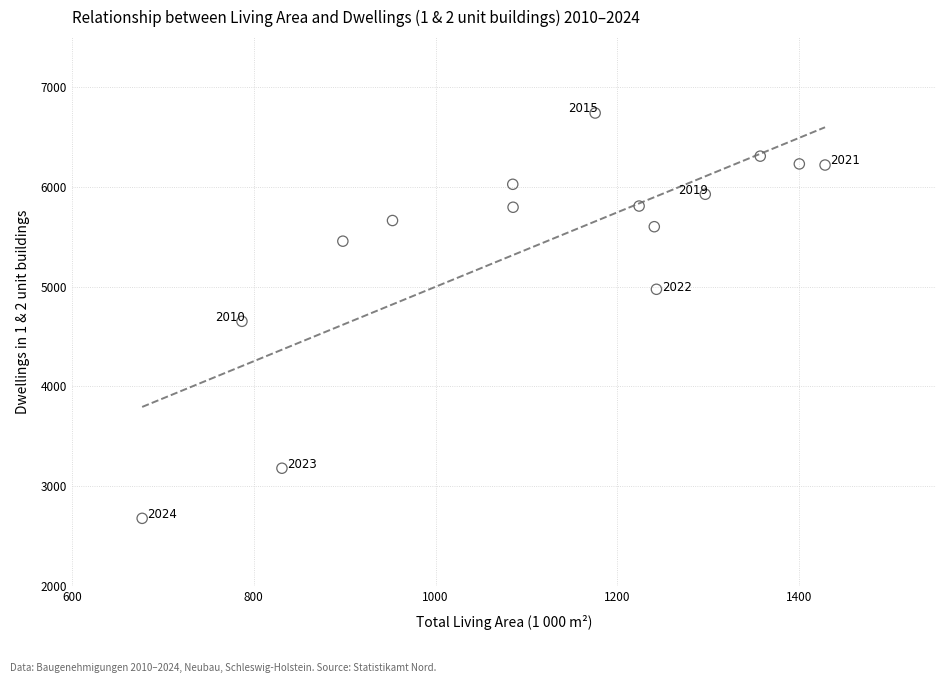

What is the range of Y values (max minus min)?

4061